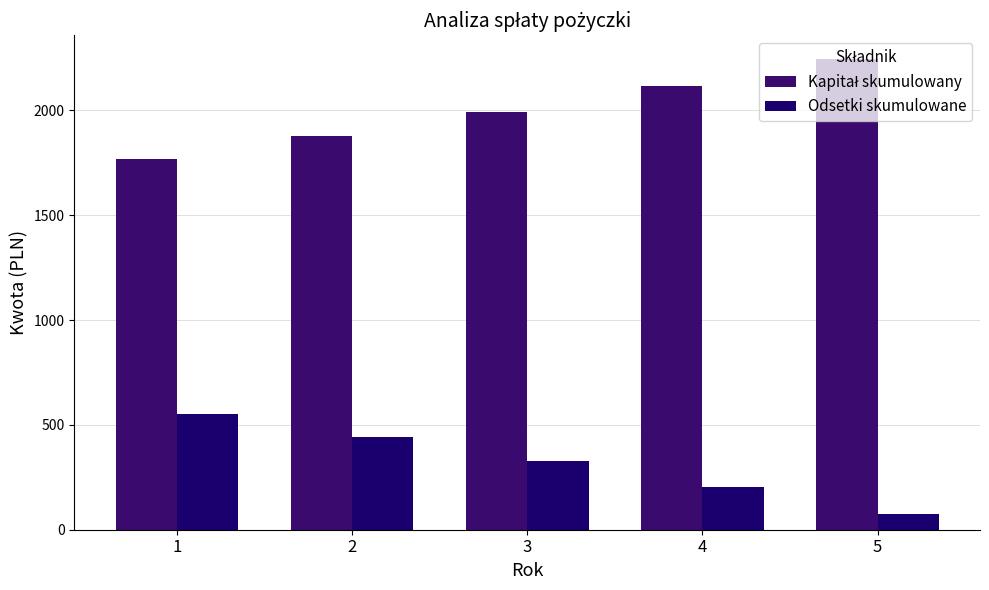

Which series has the largest total across all categories?

Kapitał skumulowany